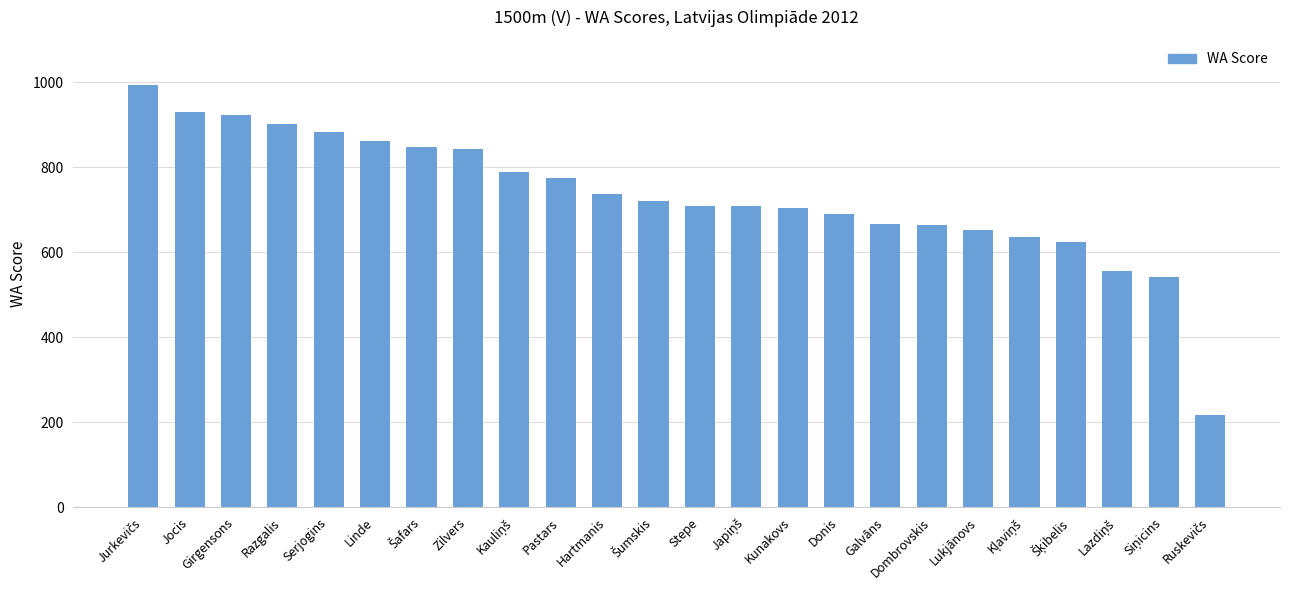

What is the minimum value shown in the chart?

218